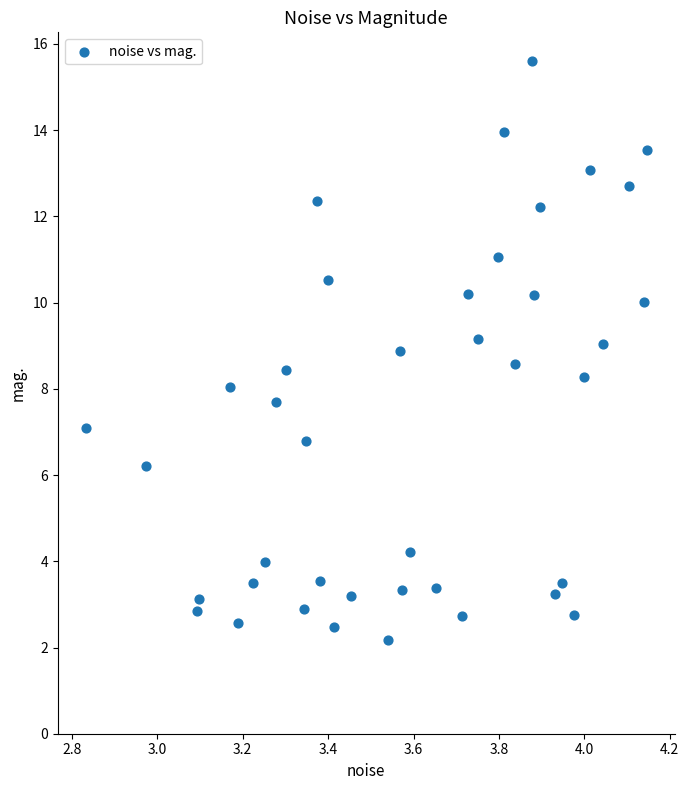

What is the range of X values (max minus min)?

1.3